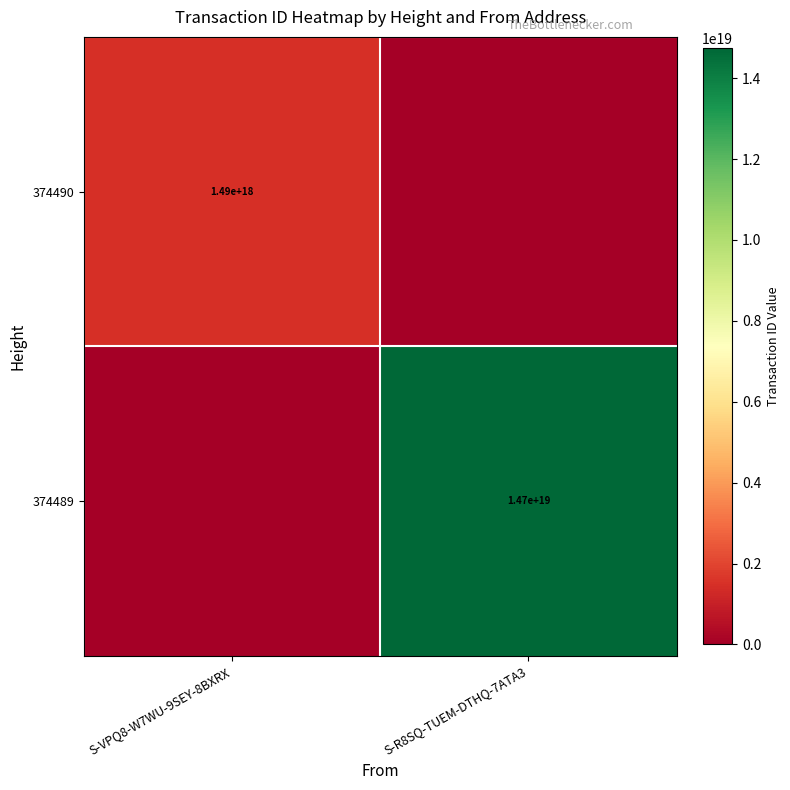

True or false: 374489 has a value of 19490643104656453632 at S-R8SQ-TUEM-DTHQ-7ATA3.

False